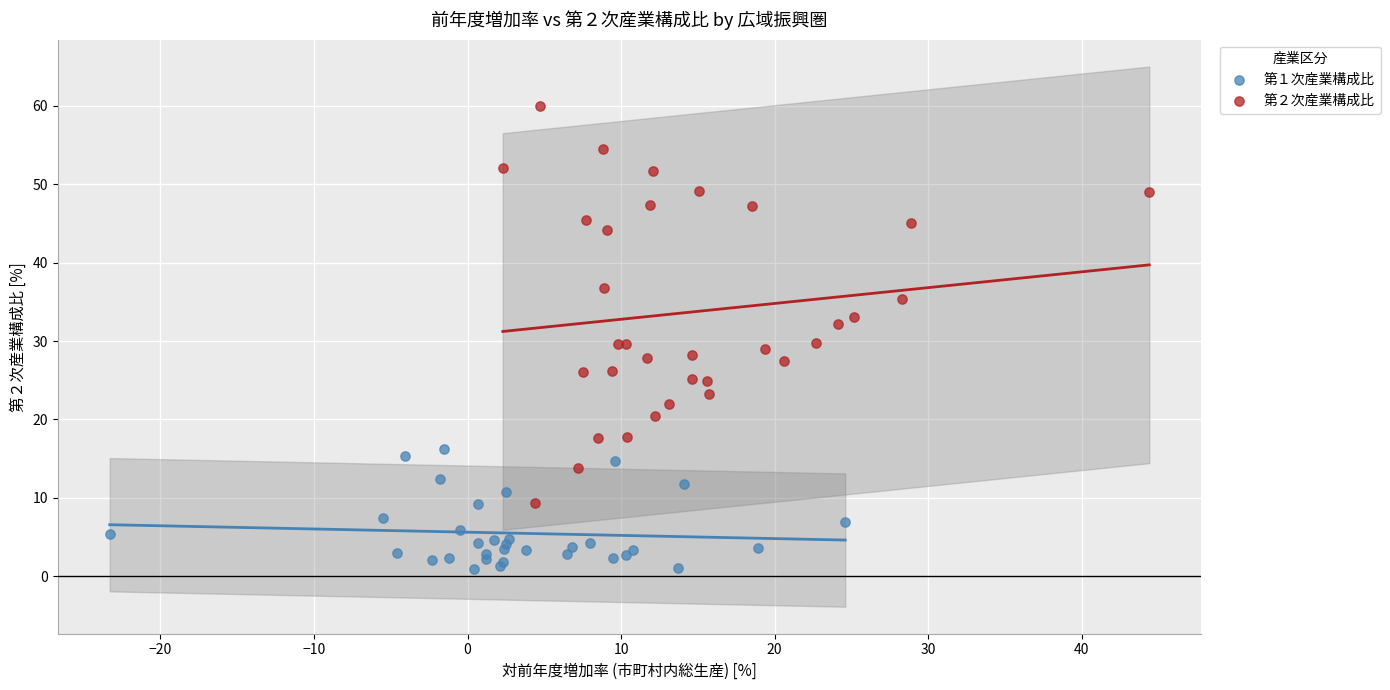

Which series contains the highest Y value?

第２次産業構成比